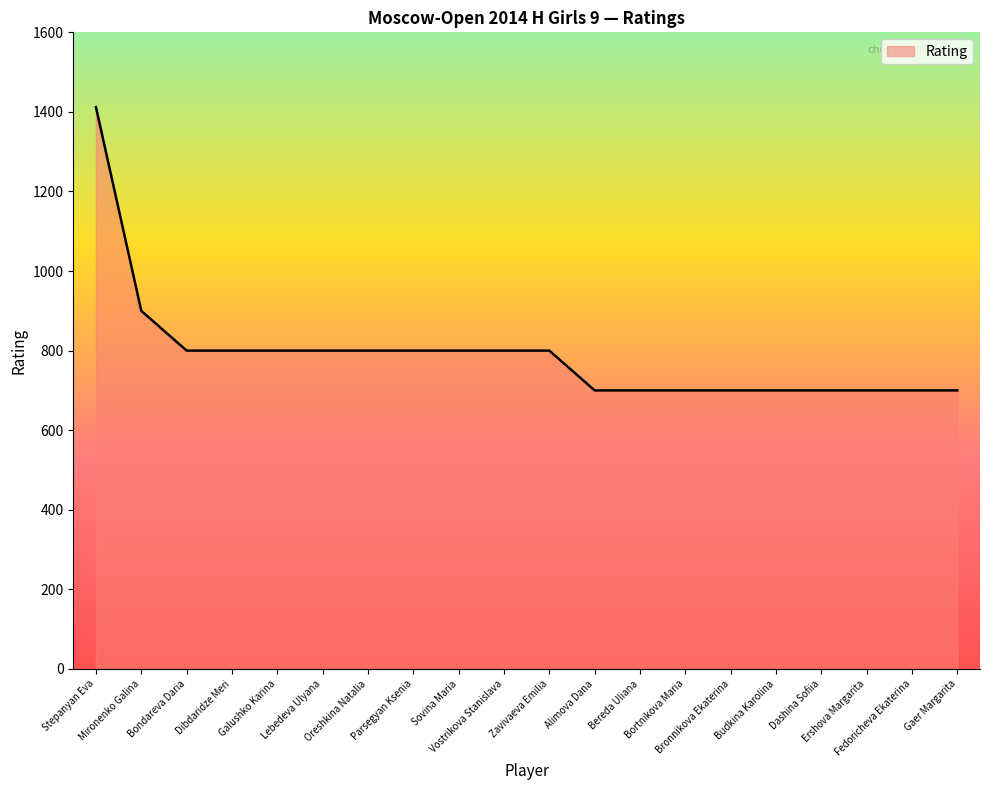

Reading left to right, what are all the values shown in this chart?

Stepanyan Eva=1412	Mironenko Galina=900	Bondareva Daria=800	Dibdaridze Meri=800	Galushko Karina=800	Lebedeva Ulyana=800	Oreshkina Natalia=800	Parsegyan Ksenia=800	Sovina Maria=800	Vostrikova Stanislava=800	Zavivaeva Emilia=800	Alimova Dana=700	Bereda Uliana=700	Bortnikova Maria=700	Bronnikova Ekaterina=700	Budkina Karolina=700	Dashina Sofiia=700	Ershova Margarita=700	Fedoricheva Ekaterina=700	Gaer Margarita=700